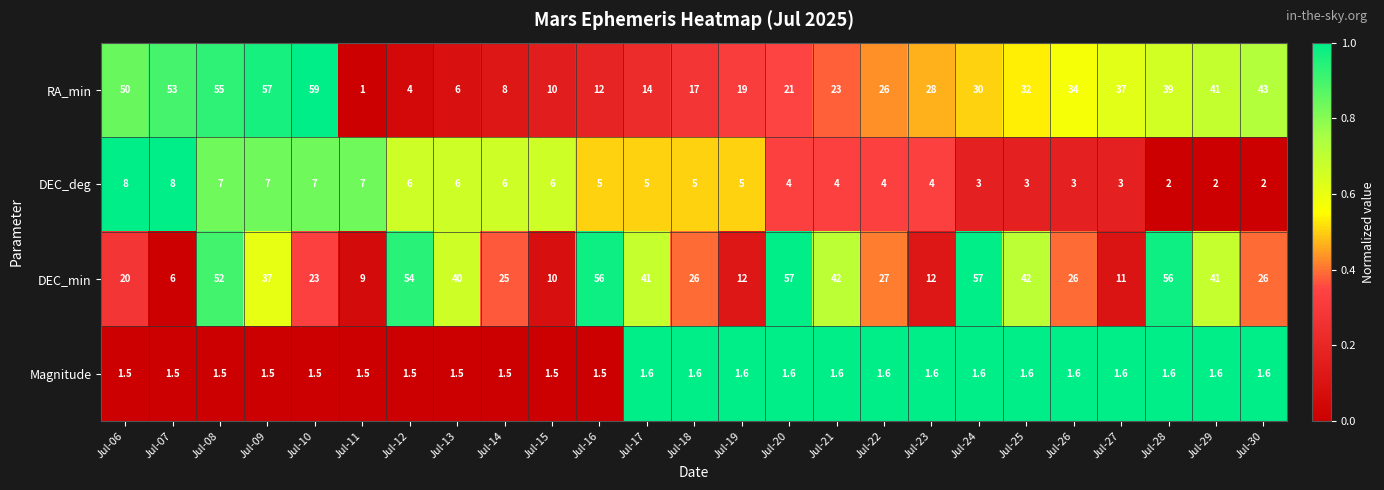

The RA_min series shows 5.6 at Jul-12. True or false?

False